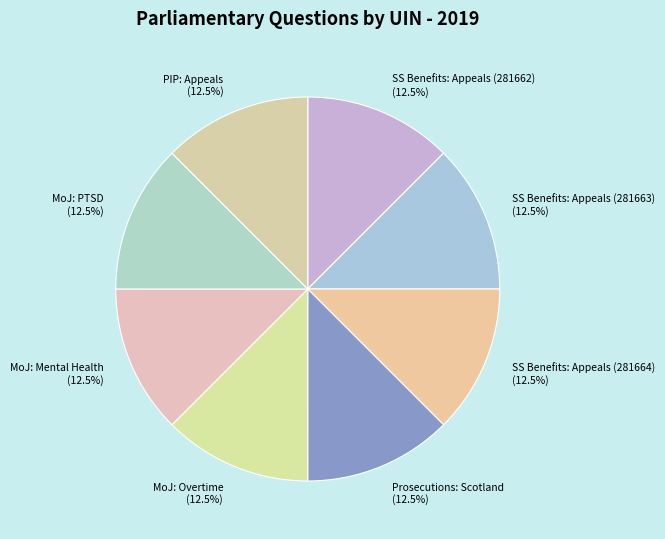

Is Prosecutions: Scotland (12.5%) the majority of the pie?

No